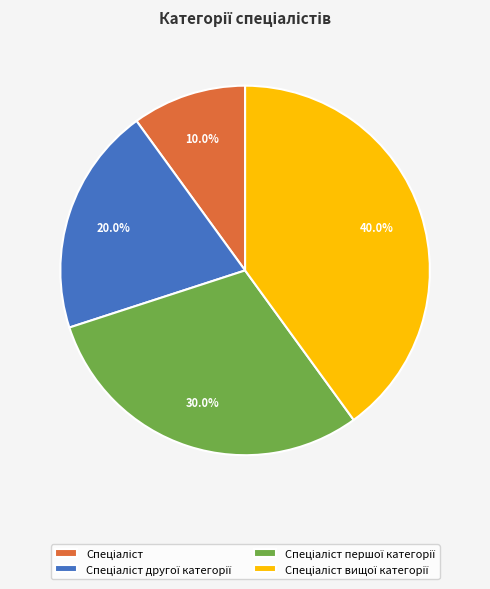

Is there any slice that represents more than half of the pie?

No